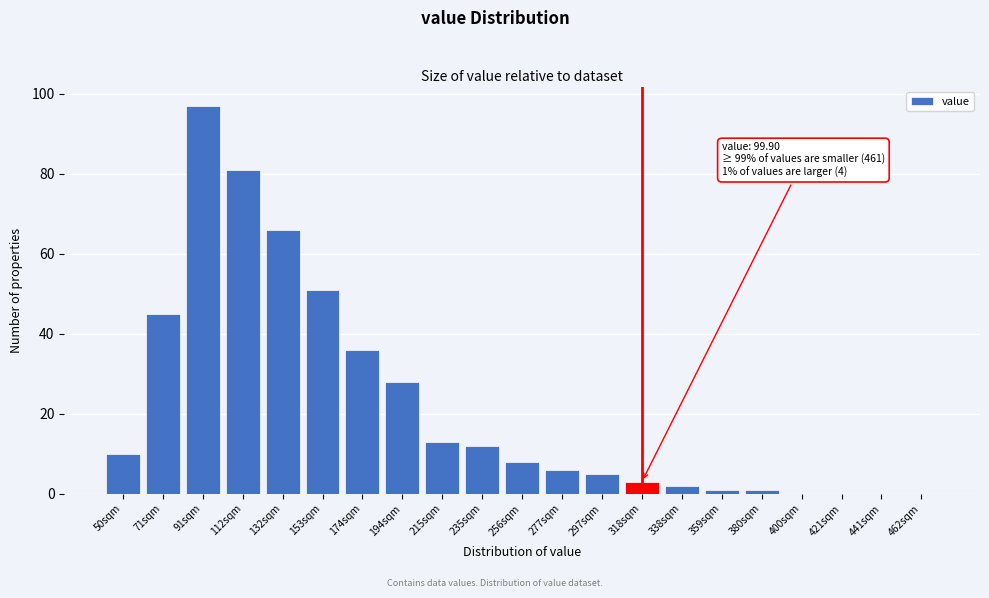

Reading right to left, transcribe all the data shown in this chart.

462sqm=0	441sqm=0	421sqm=0	400sqm=0	380sqm=1	359sqm=1	338sqm=2	318sqm=3	297sqm=5	277sqm=6	256sqm=8	235sqm=12	215sqm=13	194sqm=28	174sqm=36	153sqm=51	132sqm=66	112sqm=81	91sqm=97	71sqm=45	50sqm=10